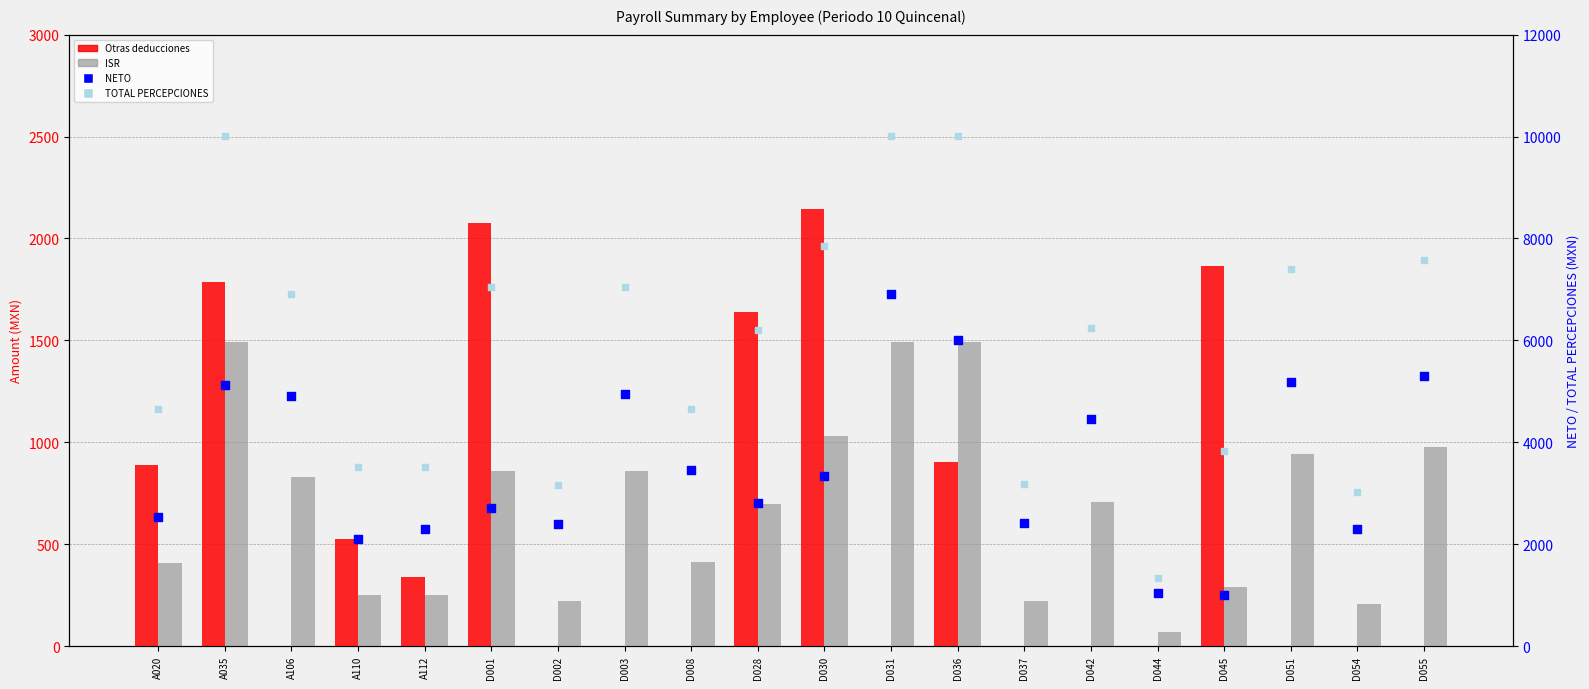

At how many categories does at least one series exceed 4763?

11